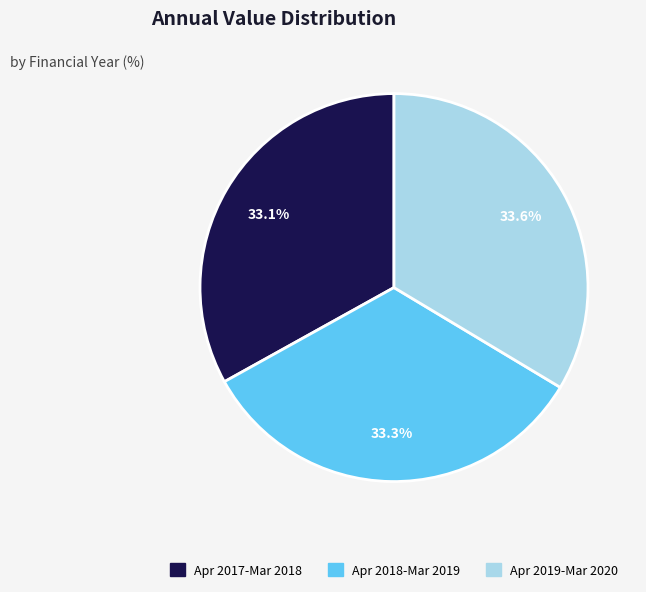

Is there a majority slice in this chart?

No